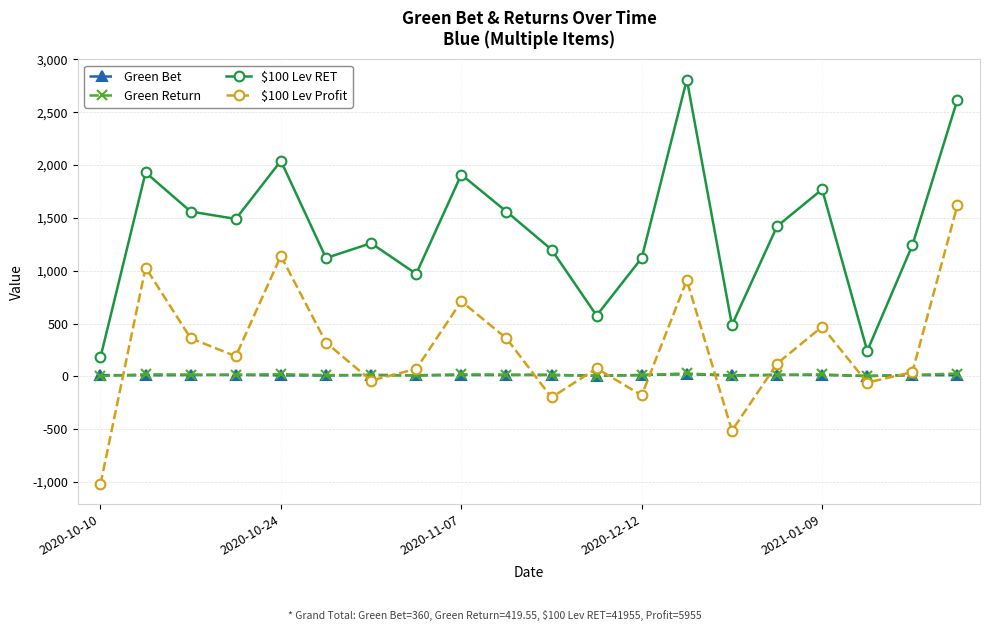

True or false: Green Return has more than 1 points higher than both neighbors.

True